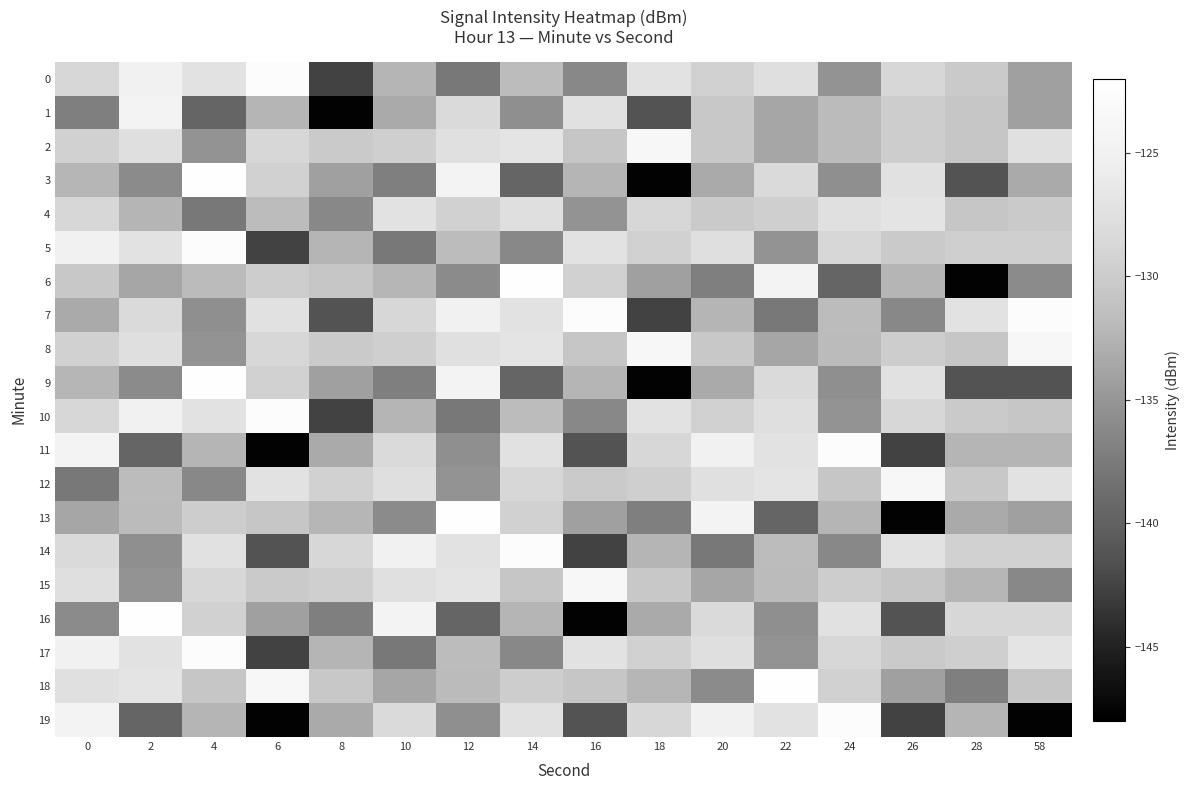

How many categories are shown in the chart?

16